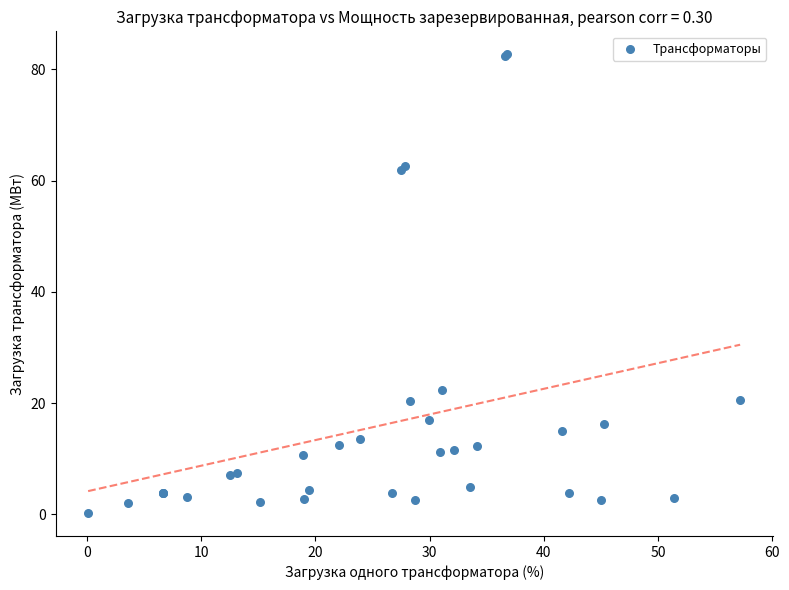

What Y value in the scatter plot is closest to 41?

22.4